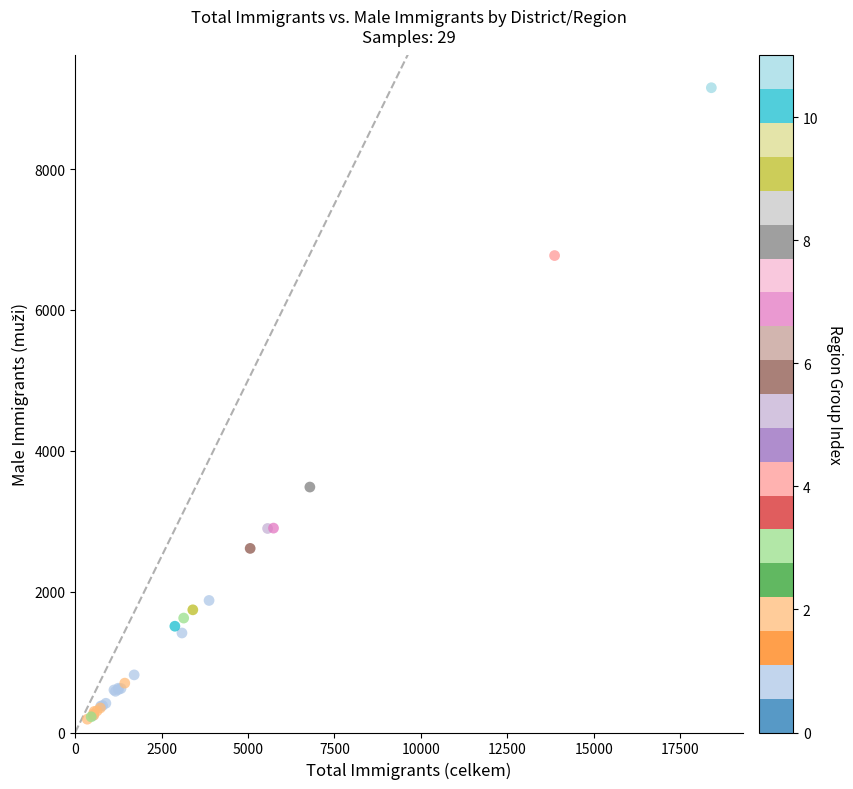

What Y value in the scatter plot is closest to 4672?

3485